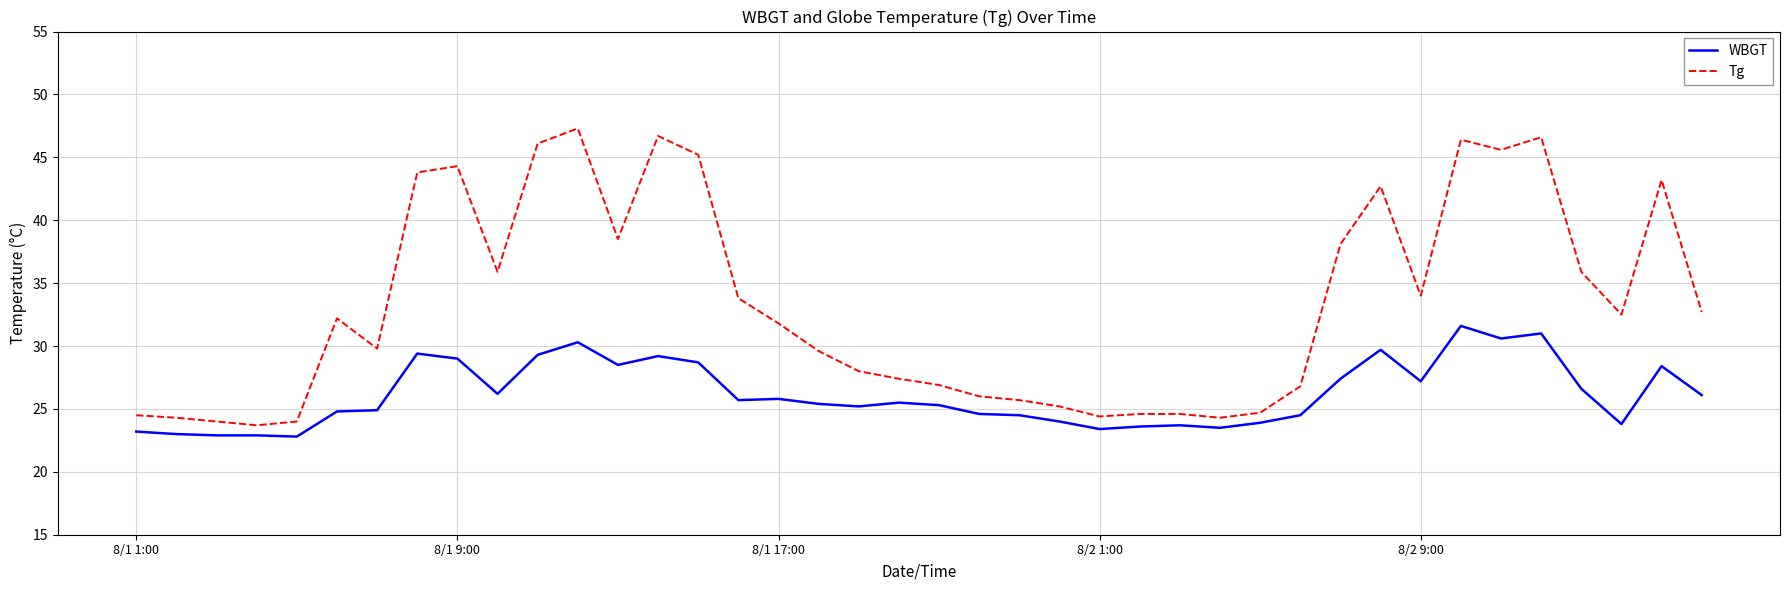

What is the difference between the maximum and minimum values in the WBGT series?

8.8